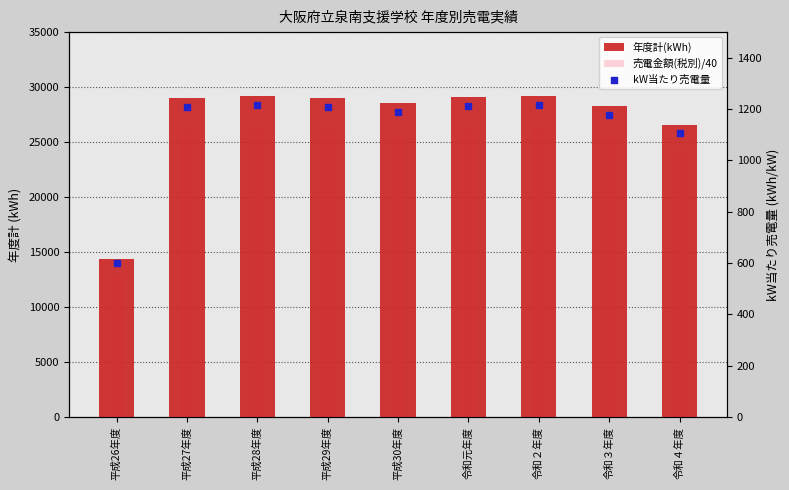

What is the total value across all series at 令和３年度?

54859.8